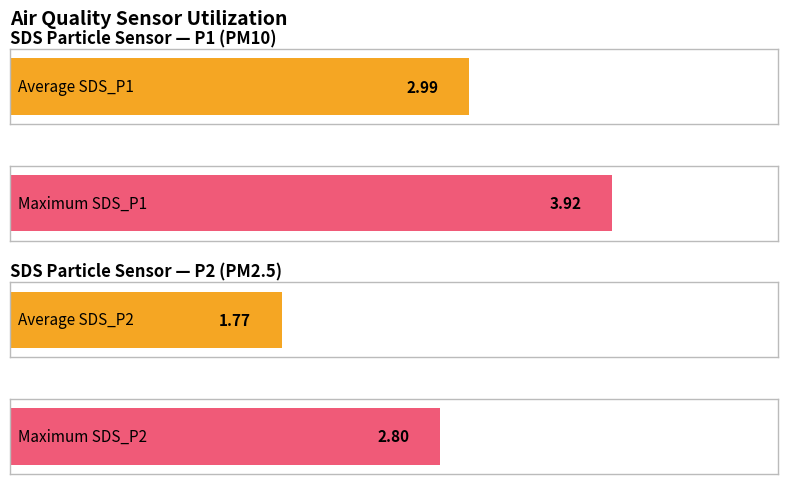

Count the number of data series in this chart.

2